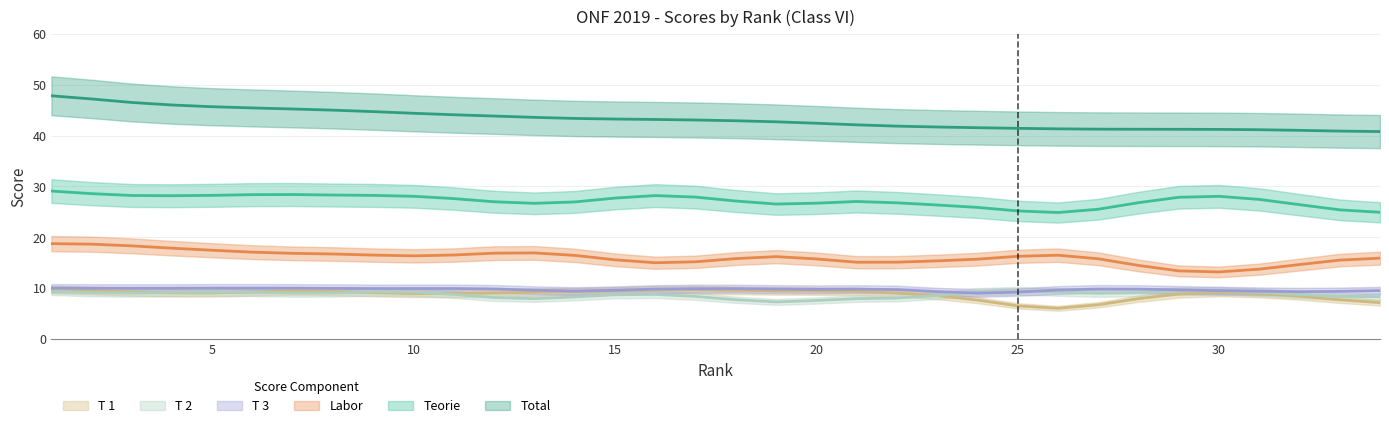

Is it true that Total equals 63.9 at 1?

False